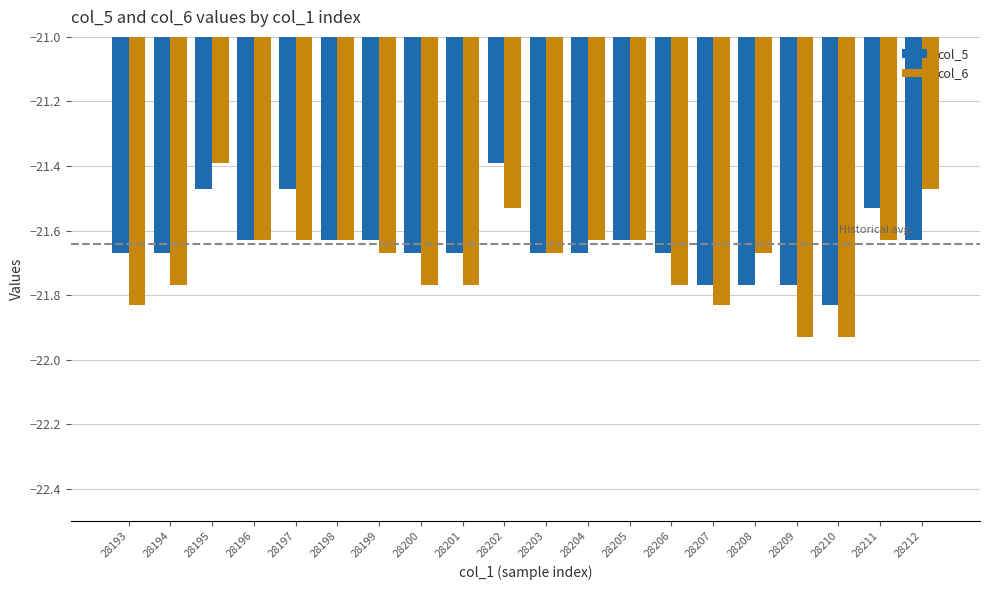

Rank the series at 28212 from lowest to highest value.

col_5, col_6